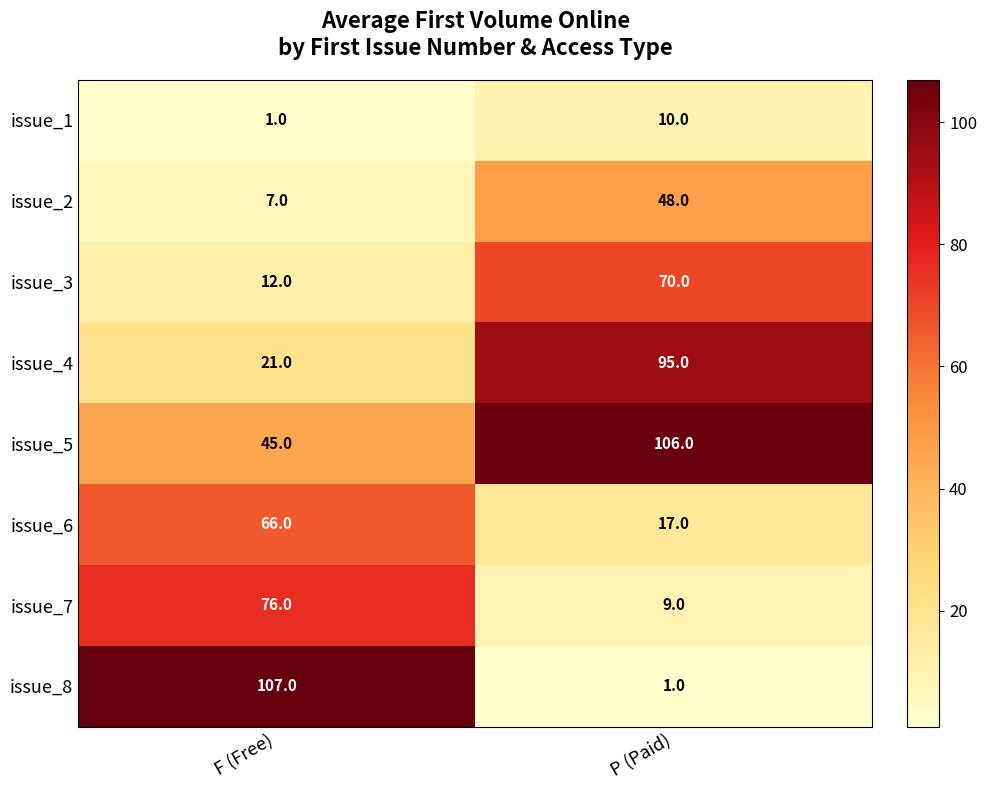

What is the smallest value displayed?

1